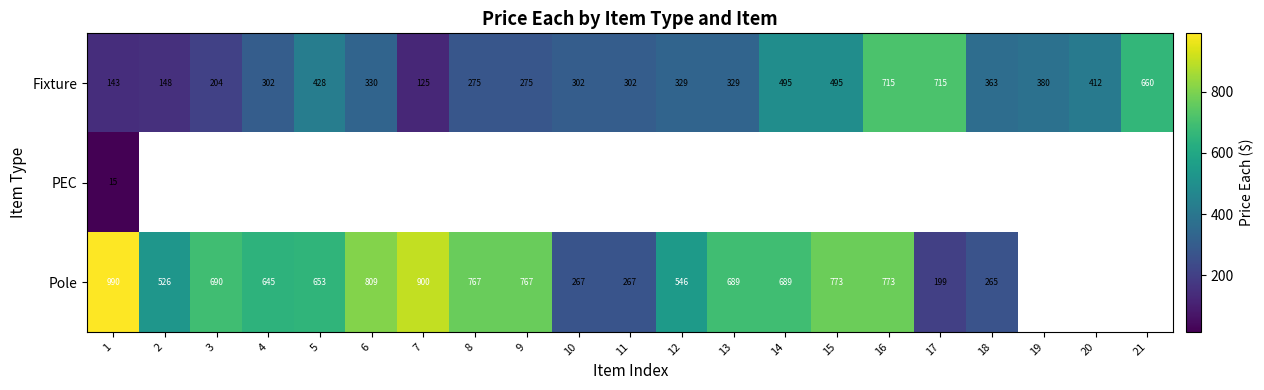

Where does the Fixture series first go above 329?

5